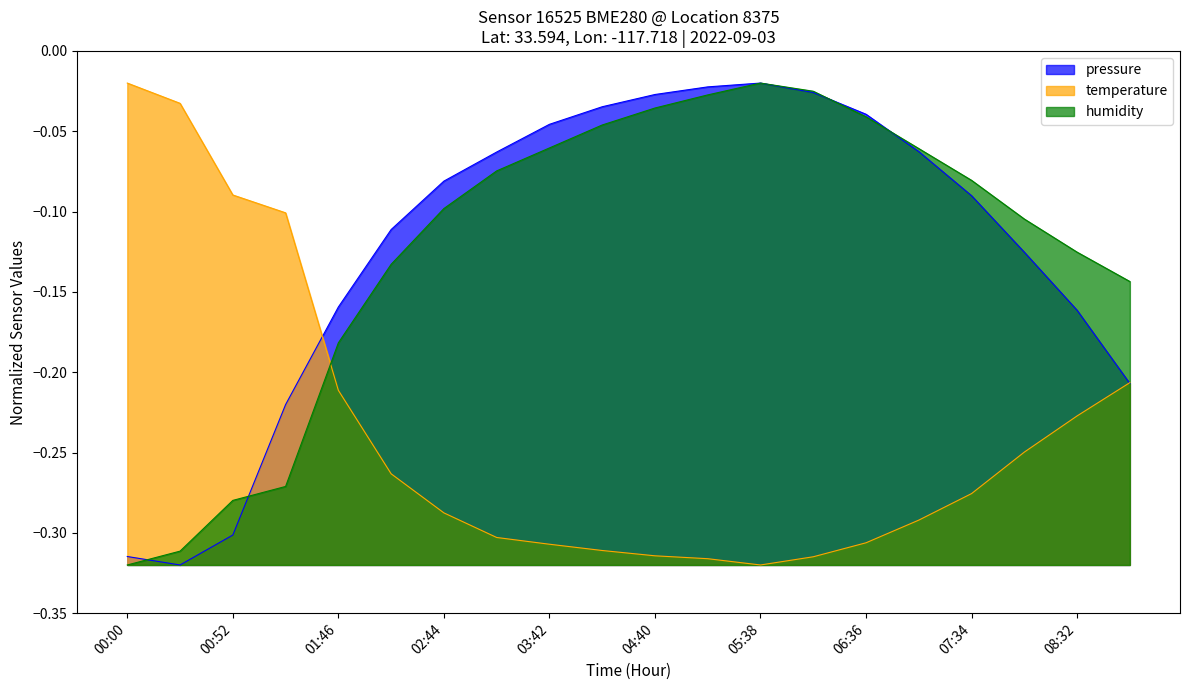

How many lines are shown in the chart?

3